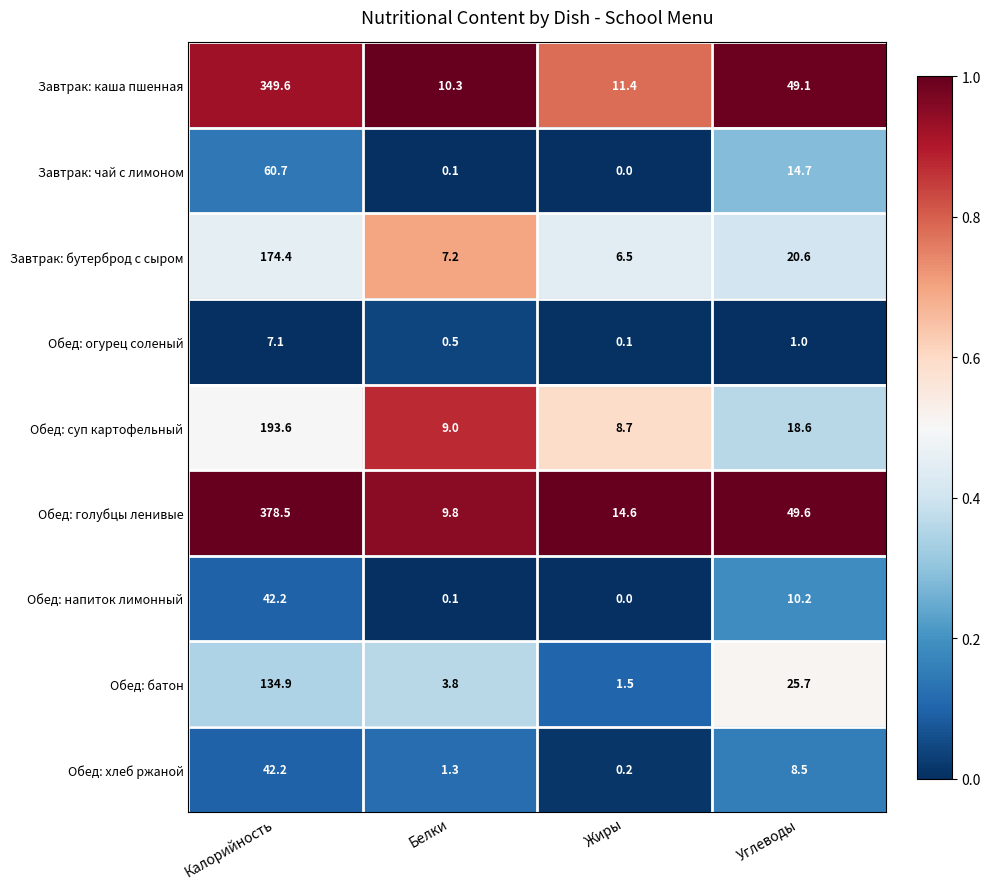

At which label is Обед: напиток лимонный closest to 21?

Углеводы